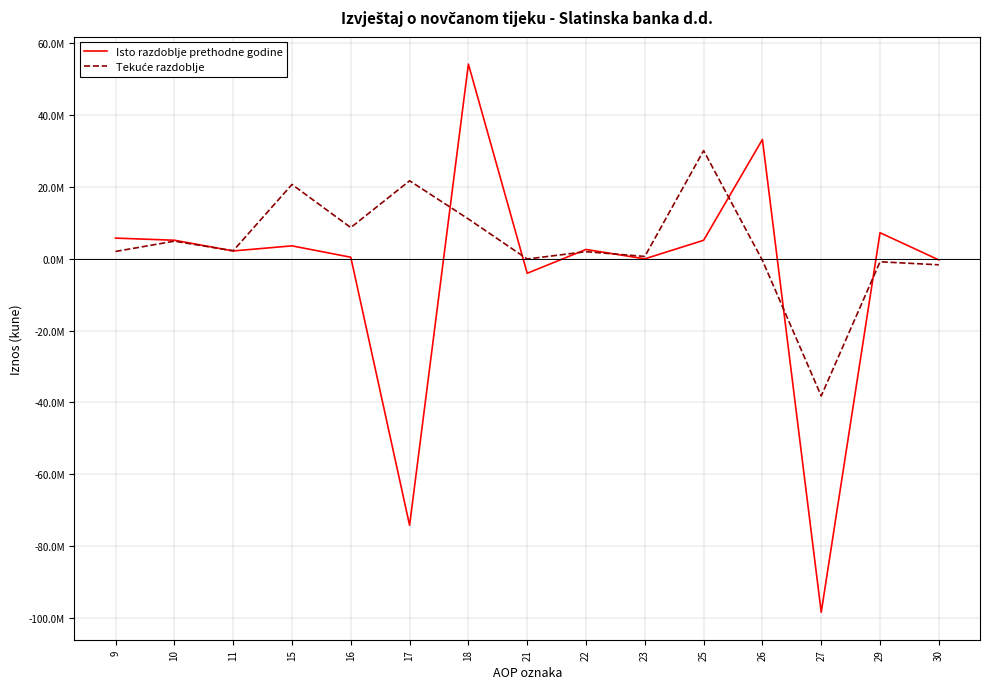

Between 23 and 26, which is larger?

26